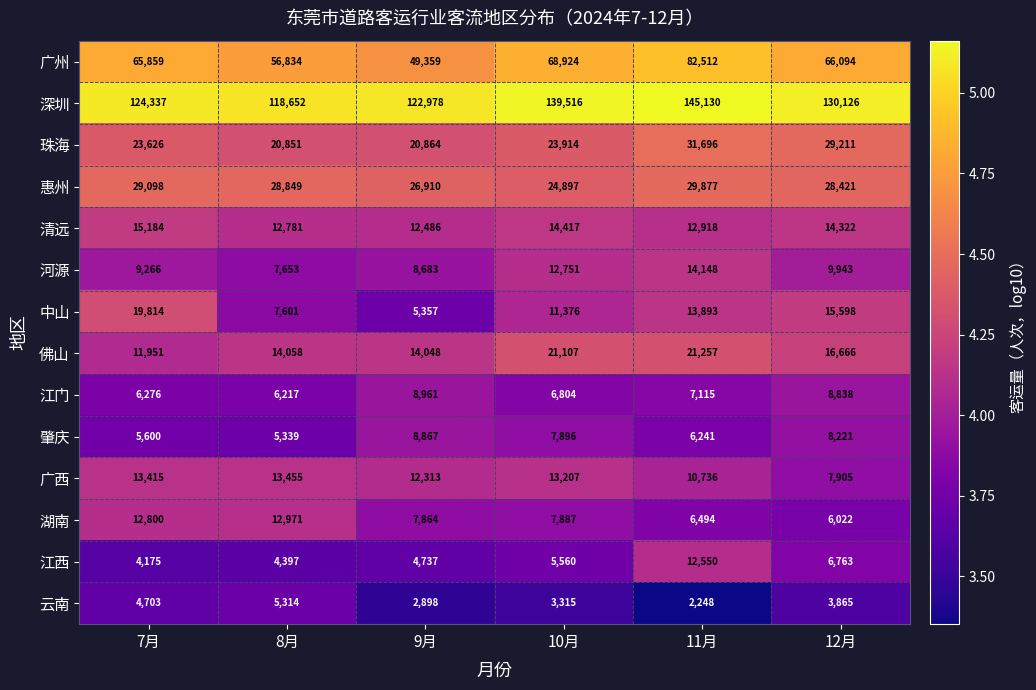

The 珠海 series shows 29211 at 12月. True or false?

True